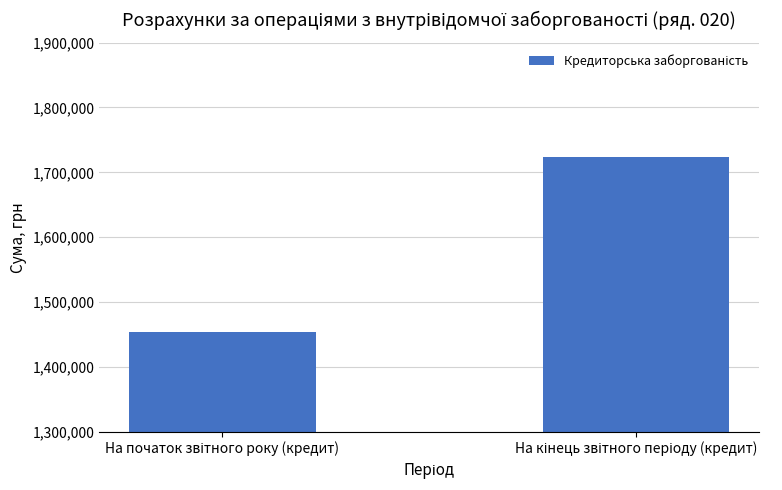

What is the average value?

1588927.6